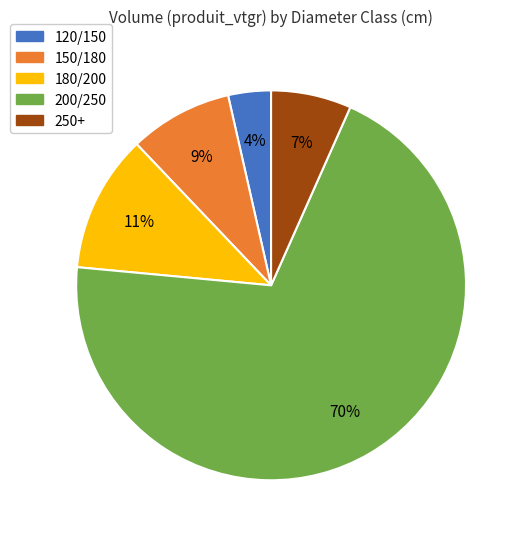

How many slices are in this pie chart?

5